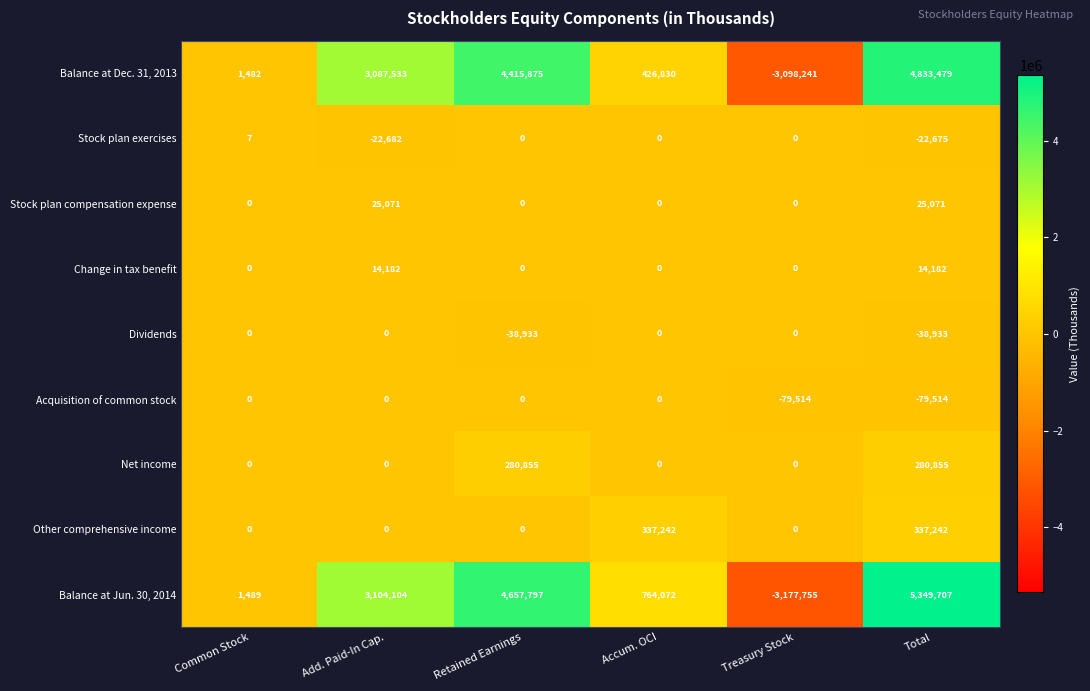

Which series has the widest spread of values?

Balance at Jun. 30, 2014